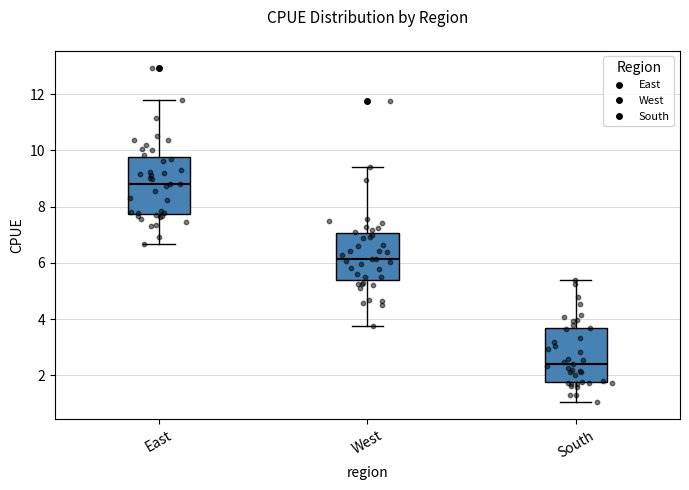

Where is the lower edge of the box for East on the y-axis? The values are not printed on the chart, so give them approximately, as read against the axis.

7.8